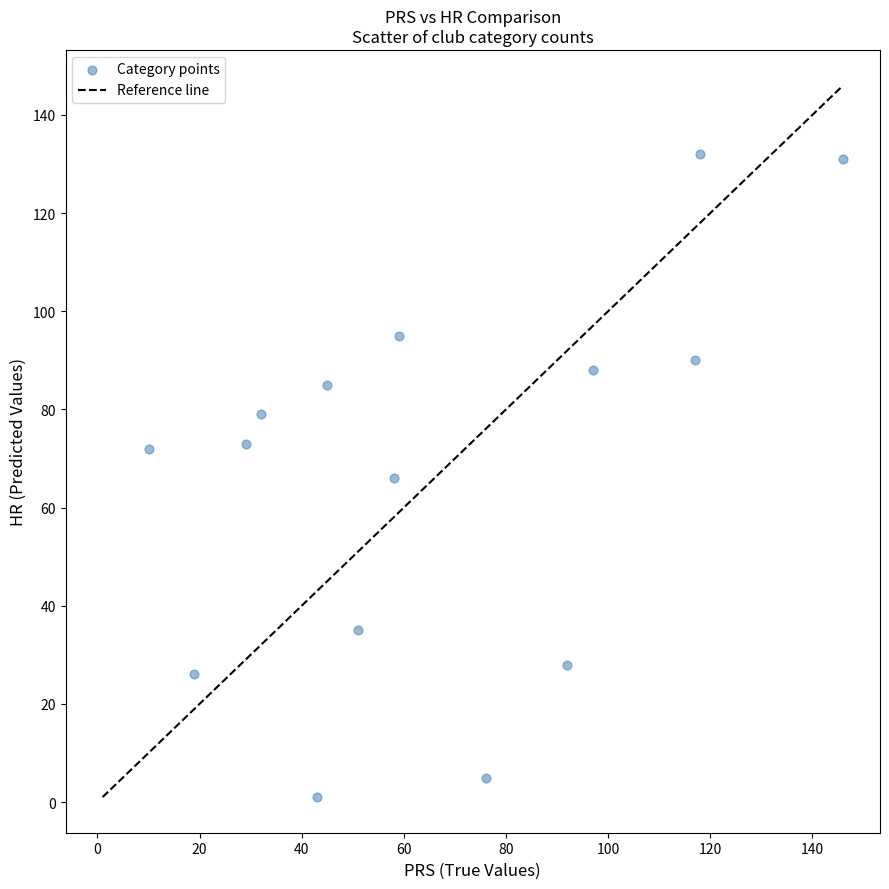

What is the range of Y values (max minus min)?

131